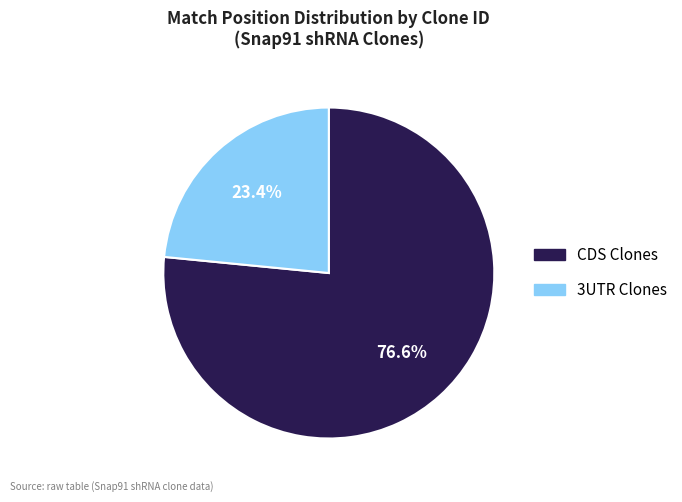

Is there a majority slice in this chart?

Yes